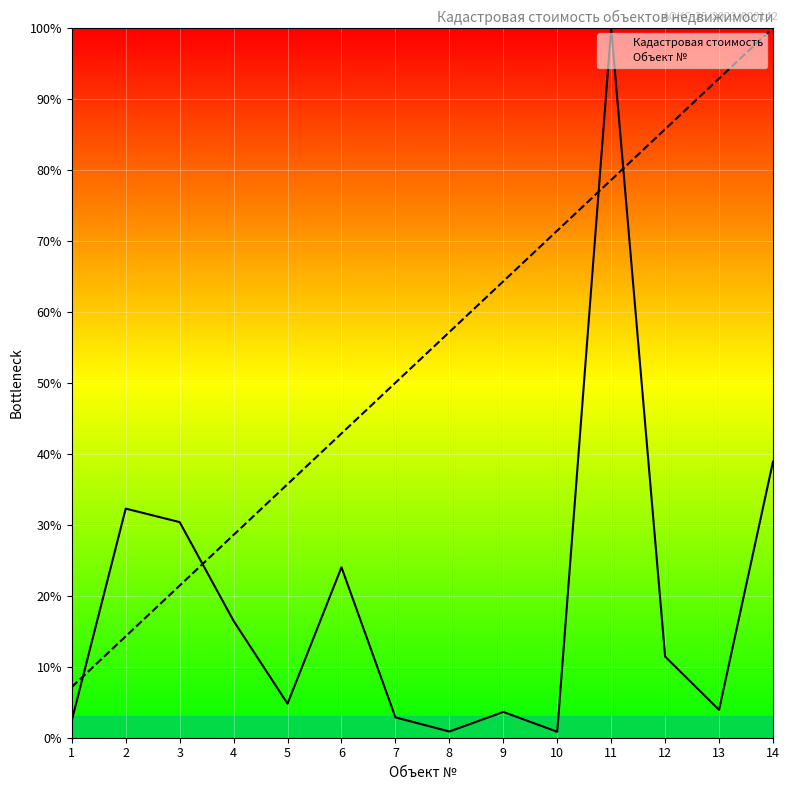

The Объект № series shows 0.3 at 4. True or false?

True